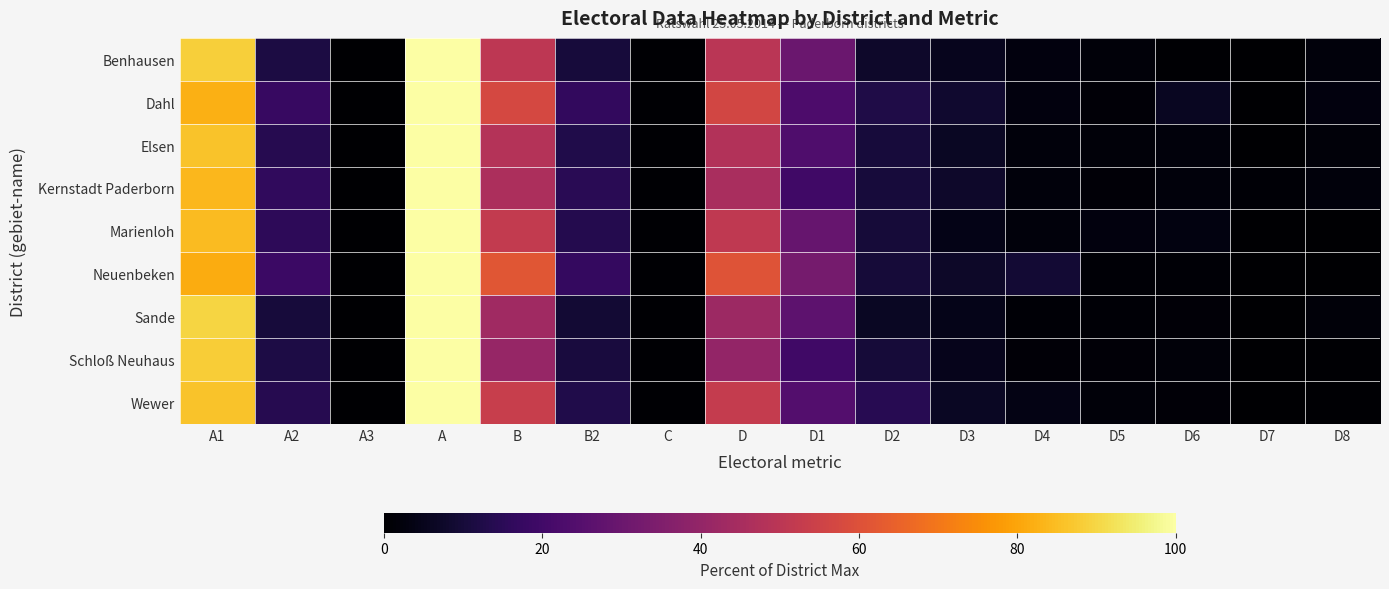

Which category has the highest value across all series?

A